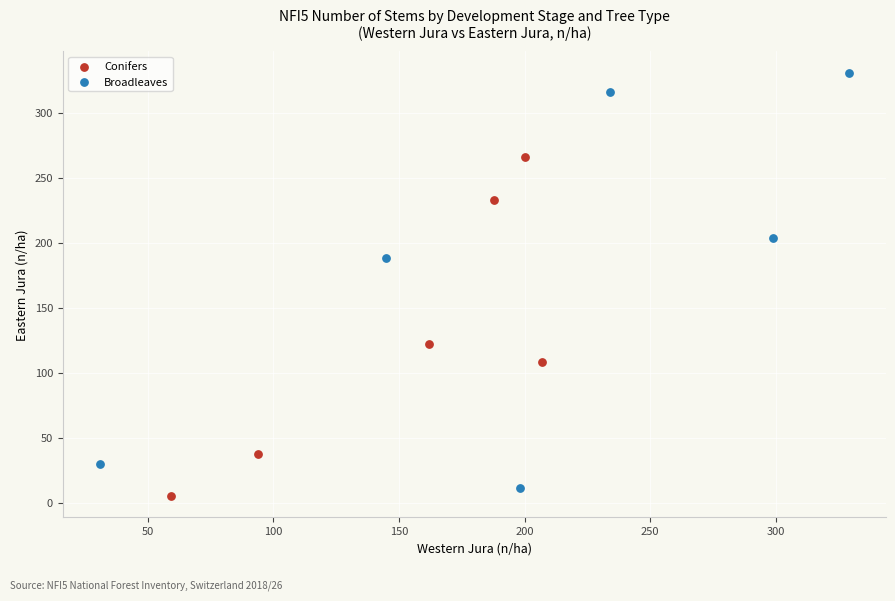

Which series has the widest spread of Y values?

Broadleaves